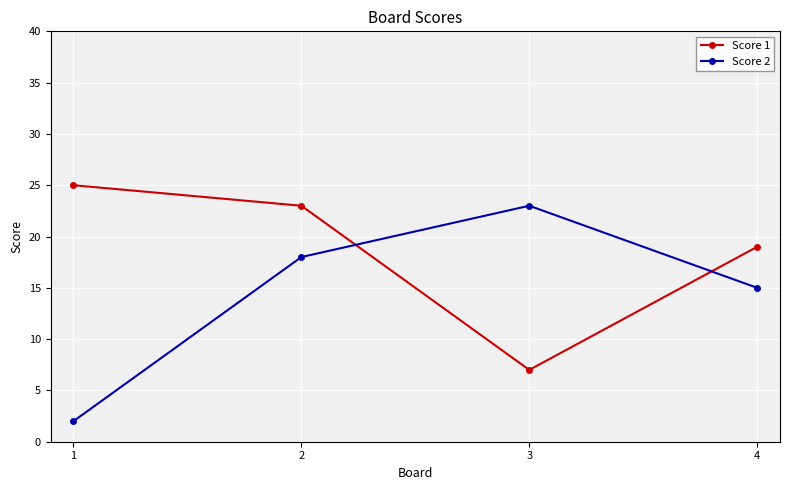

At which category is the sum across all series the highest?

2